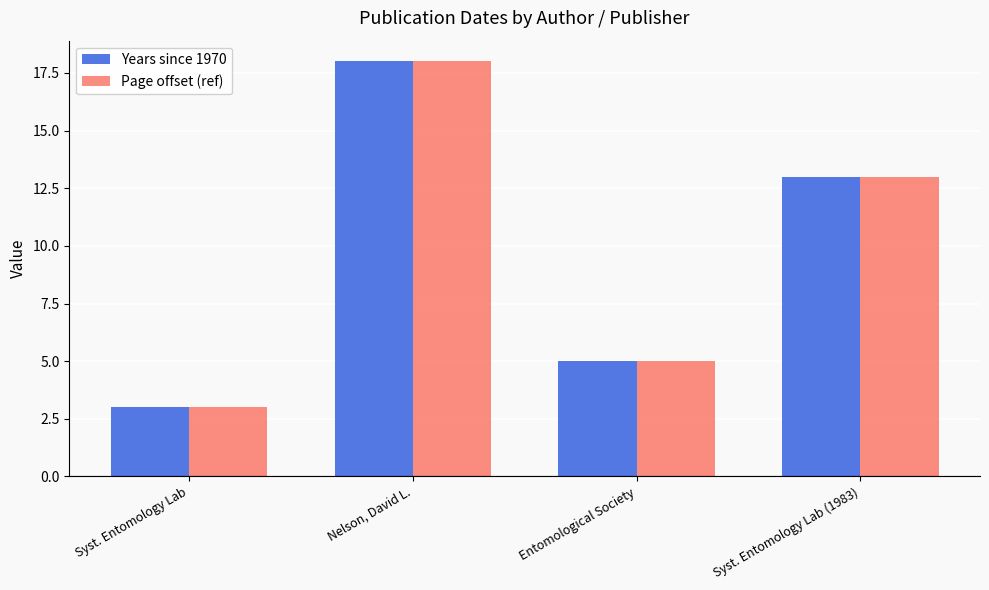

At which label is Page offset (ref) closest to 10?

Syst. Entomology Lab (1983)